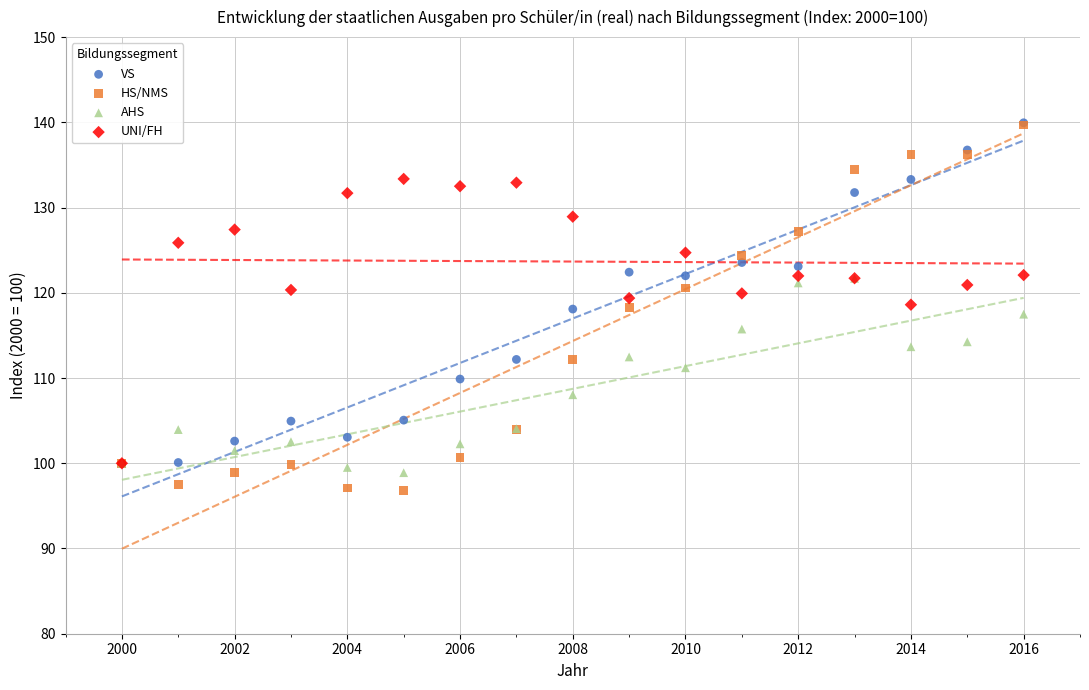

What are all the series names shown in the legend?

VS, HS/NMS, AHS, UNI/FH